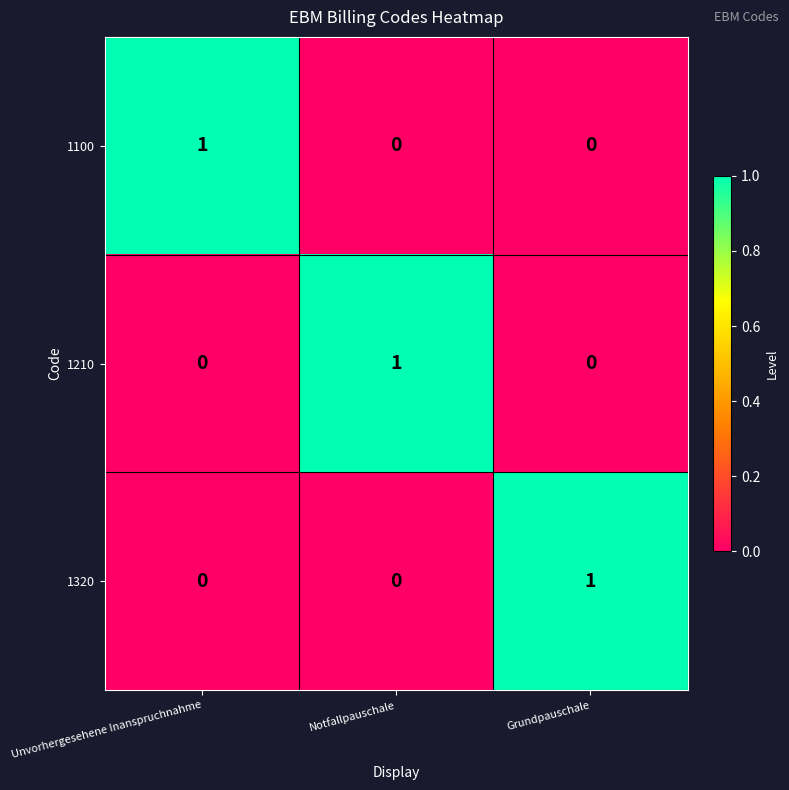

True or false: 1210 has a value of 1 at Notfallpauschale.

True